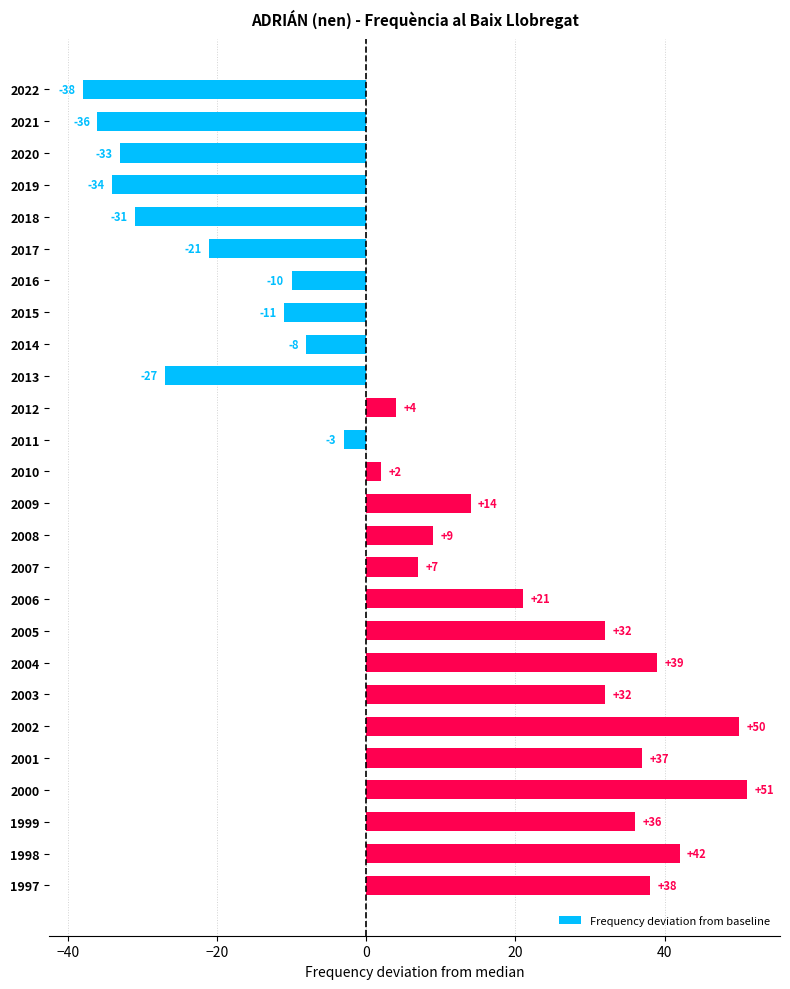

Does the chart contain stacked bars?

No